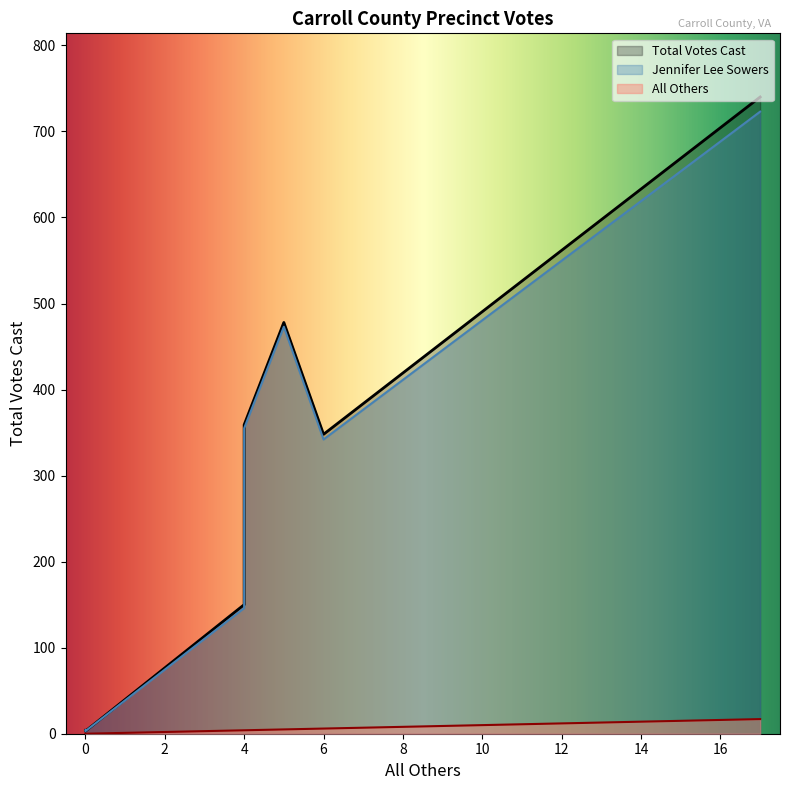

How many data points in Jennifer Lee Sowers are less than 342?

3